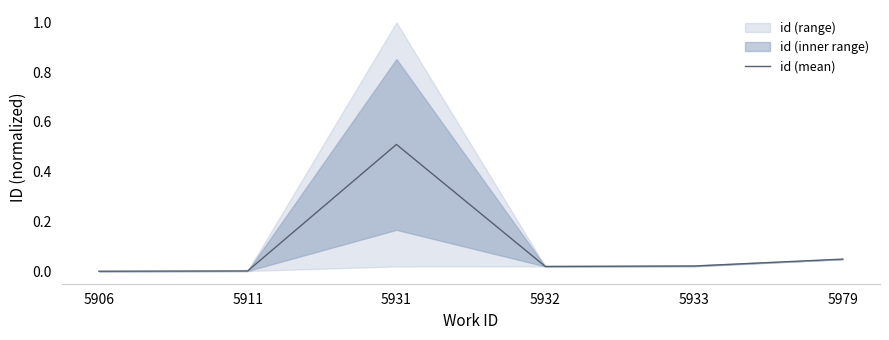

List the labels in order of value, largest first.

5931, 5979, 5933, 5932, 5911, 5906